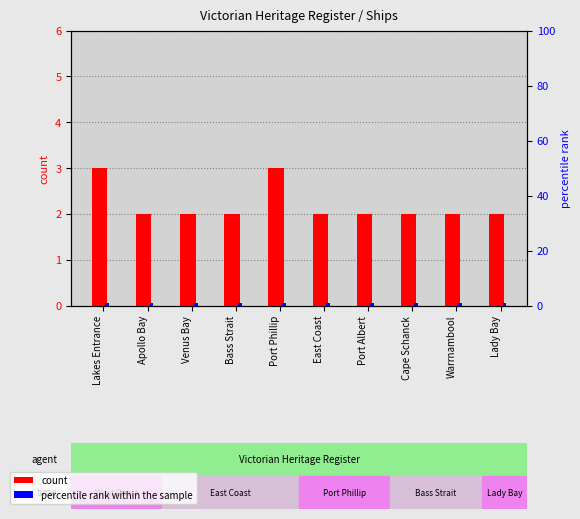

What is the sum of the percentile rank within the sample values at Port Phillip and Warrnambool?

2